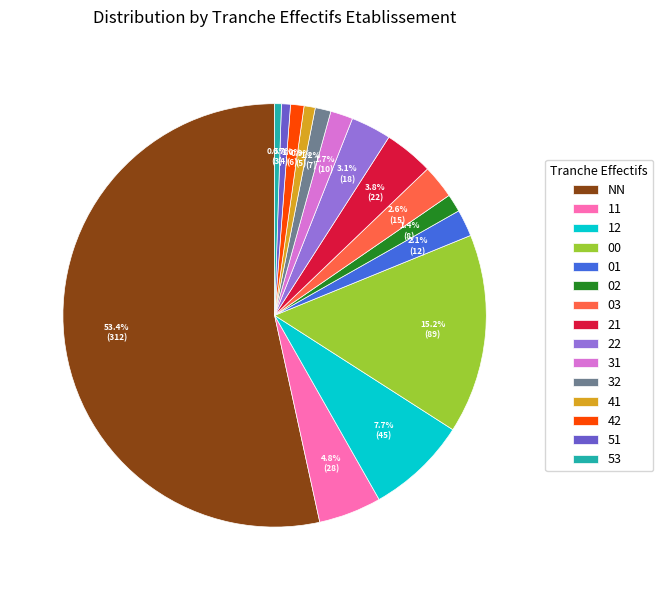

How many segments does this pie chart have?

15